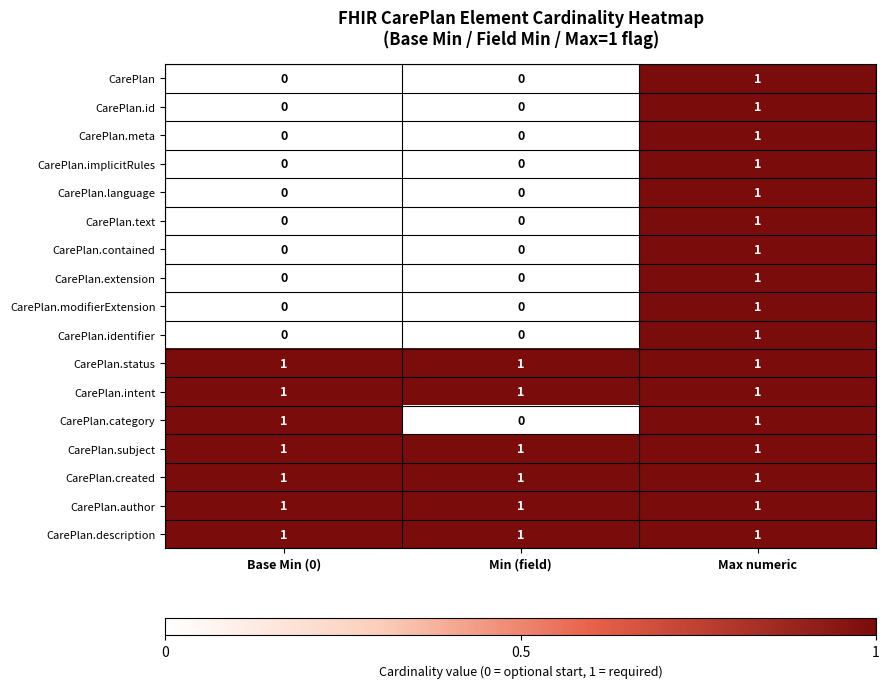

Is the value of CarePlan.implicitRules at Min (field) greater than the value of CarePlan.status at Max numeric?

No